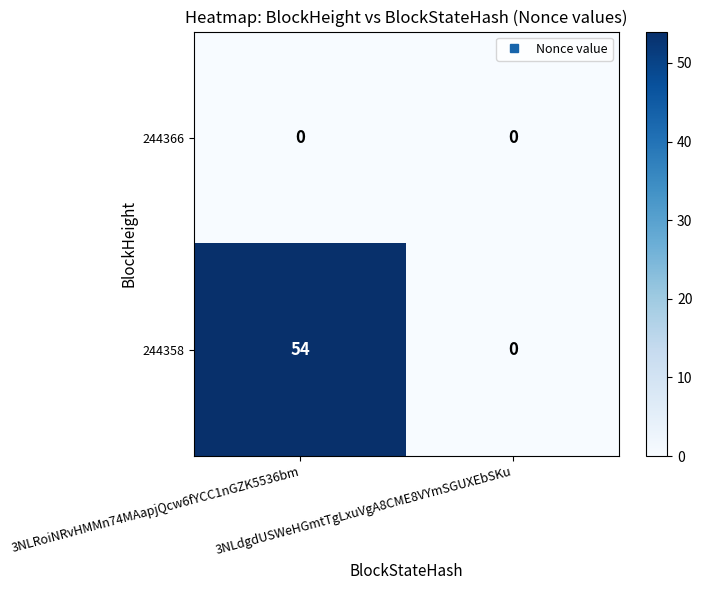

What is the difference between the highest and lowest values at 3NLRoiNRvHMMn74MAapjQcw6fYCC1nGZK5536bm?

54